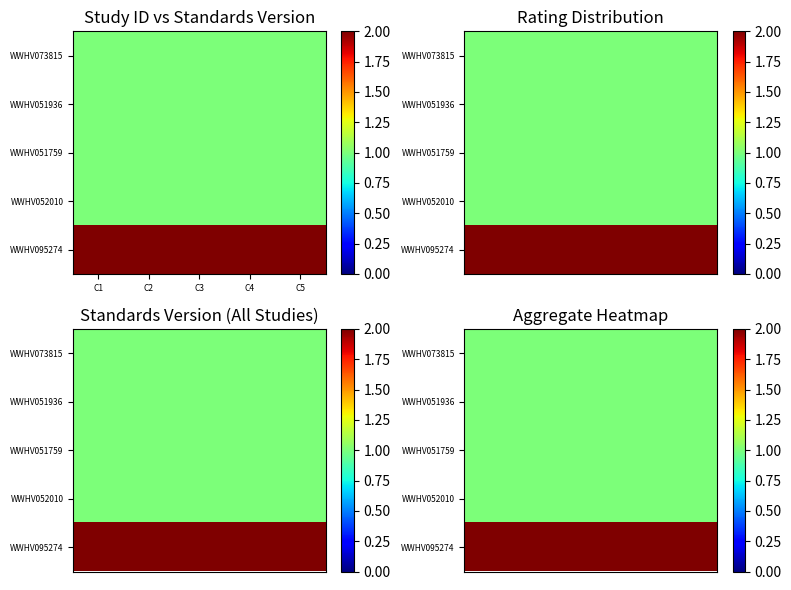

Which has a higher value, C2 or C5?

C2